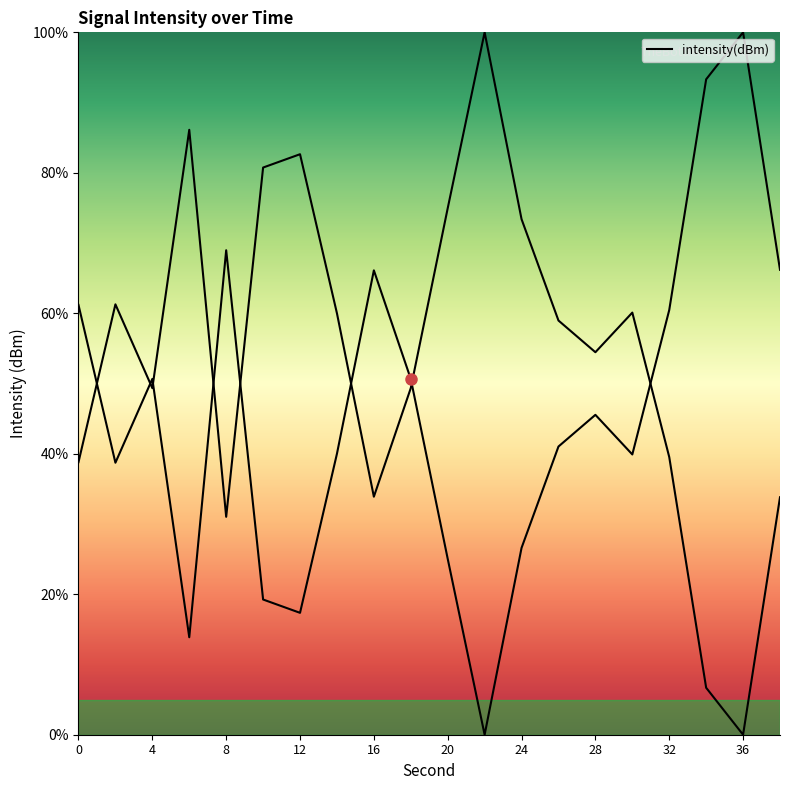

Reading left to right, what are all the values shown in this chart?

0=61.2	2=38.7	4=50.7	6=13.9	8=69.0	10=19.3	12=17.4	14=40.0	16=66.1	18=50.6	20=25.0	22=0.0	24=26.6	26=41.0	28=45.5	30=39.9	32=60.5	34=93.3	36=100.0	38=66.2